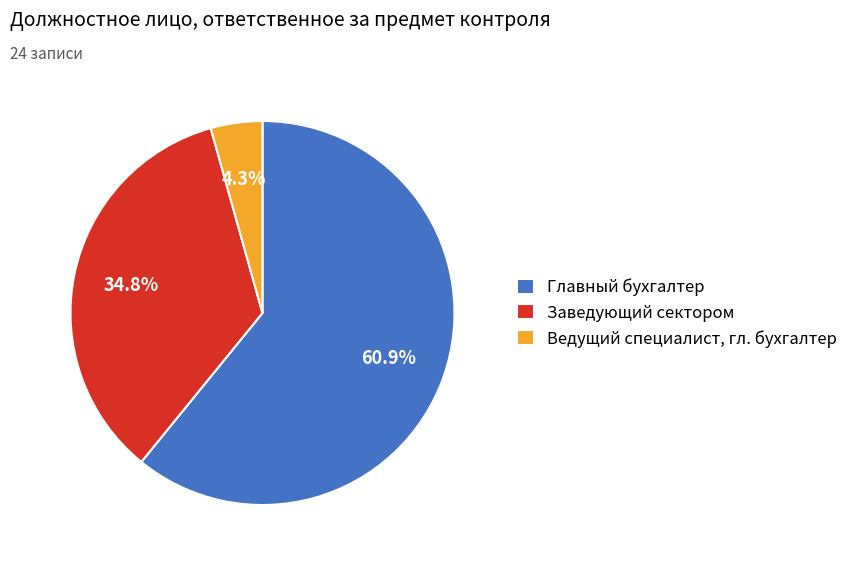

Rank the categories by value from highest to lowest.

Главный бухгалтер, Заведующий сектором, Ведущий специалист, гл. бухгалтер